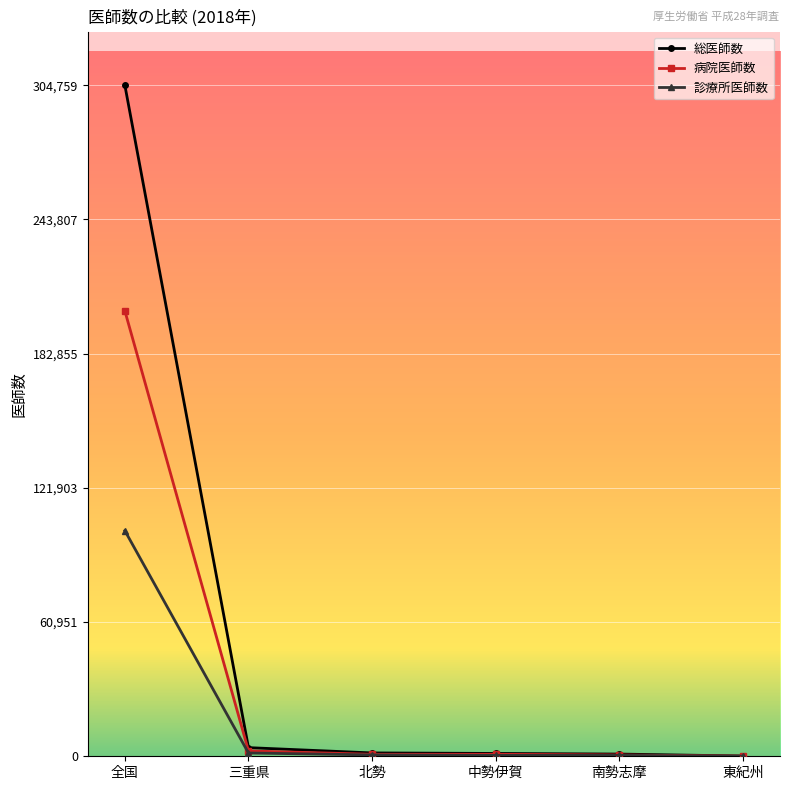

True or false: 総医師数 has a value of 304759 at 全国.

True